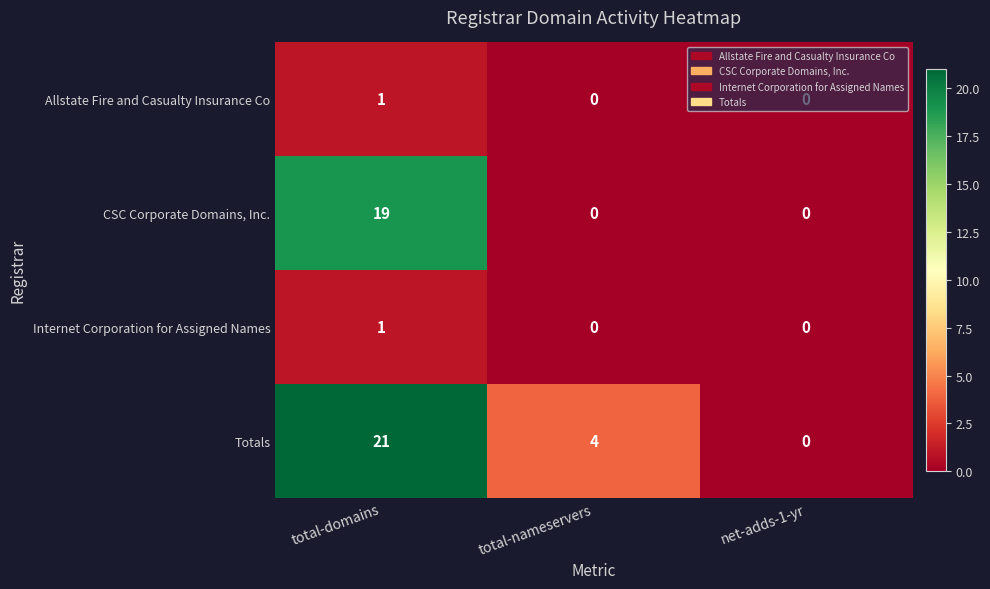

The value of Allstate Fire and Casualty Insurance Co at total-nameservers is 0. True or false?

True